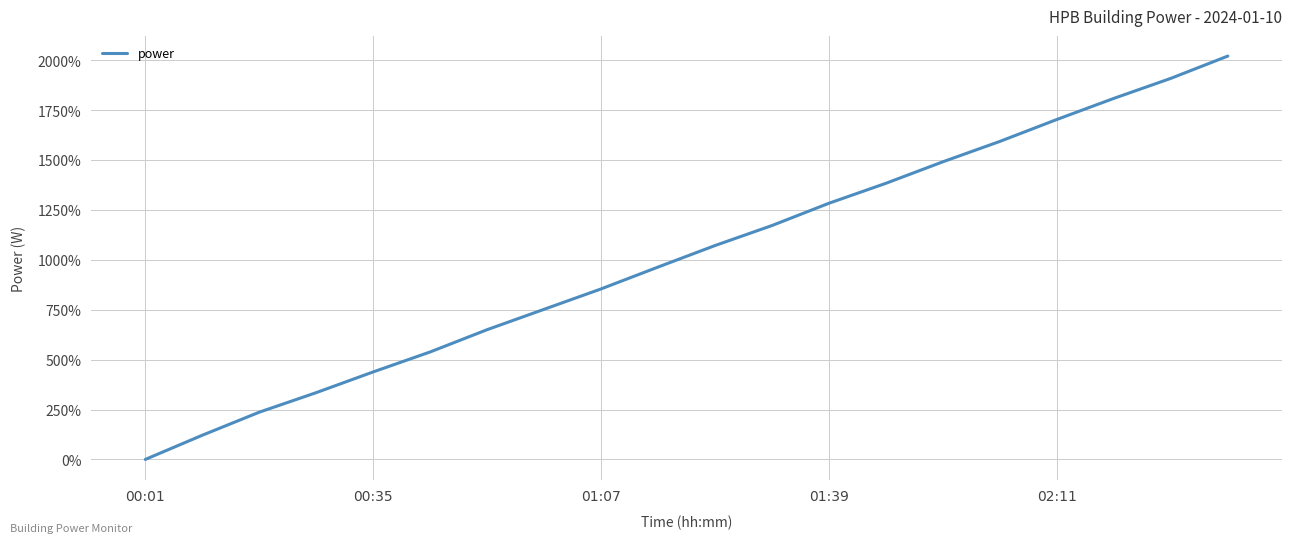

What is the greatest value displayed?

2020.7